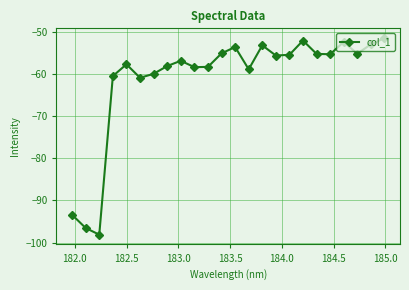

True or false: the data has more than 0 interior local peaks.

True